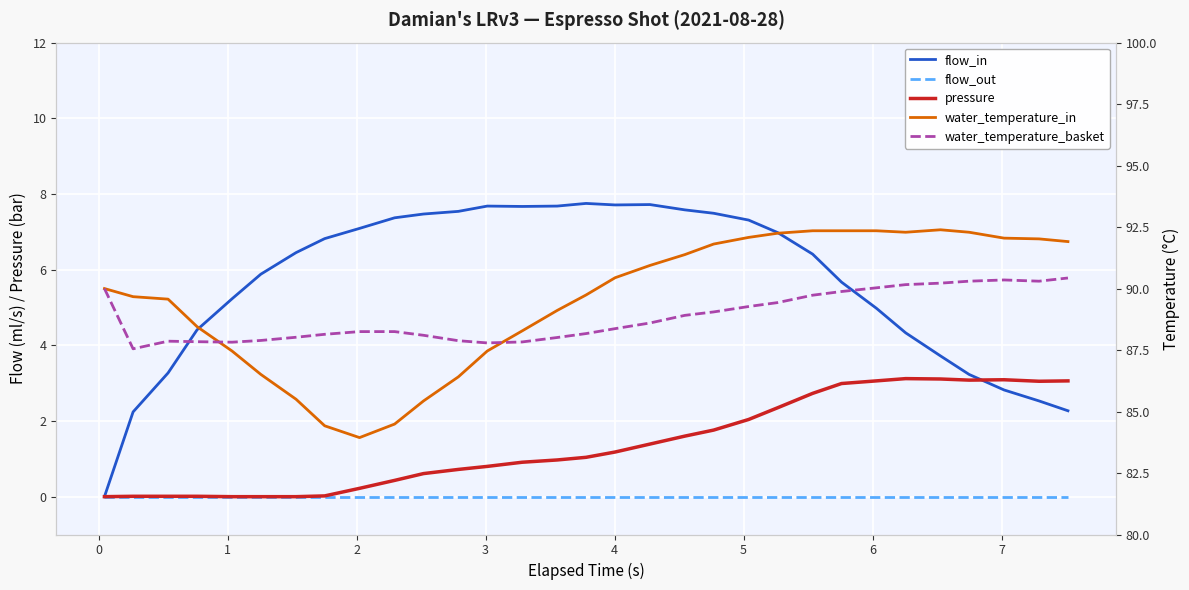

What is the difference between the second highest and second lowest values in the pressure series?

3.1